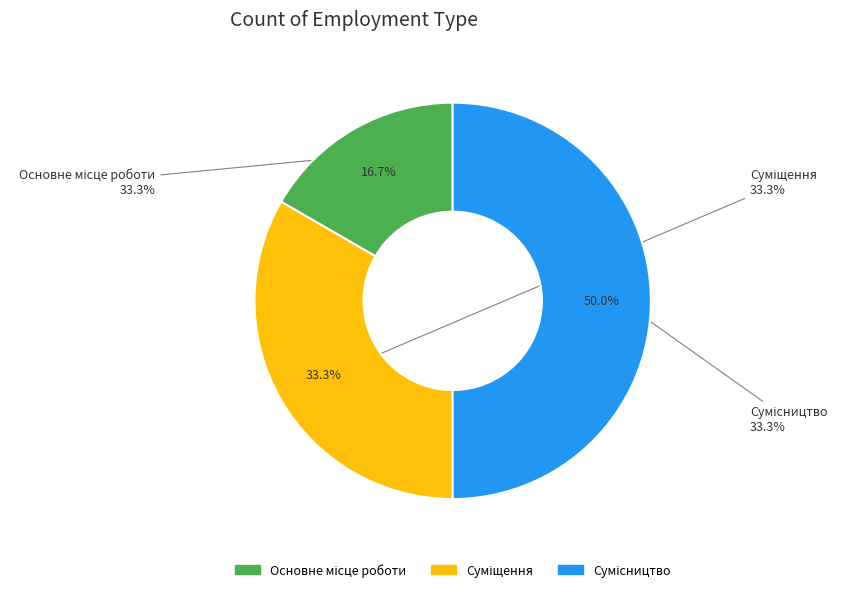

To the nearest percent, what is the combined percentage of Сумісництво and Основне місце роботи?

67%